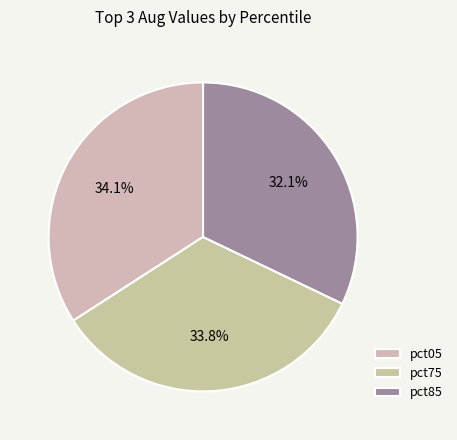

The pct75 slice represents 19% of the pie. True or false?

False